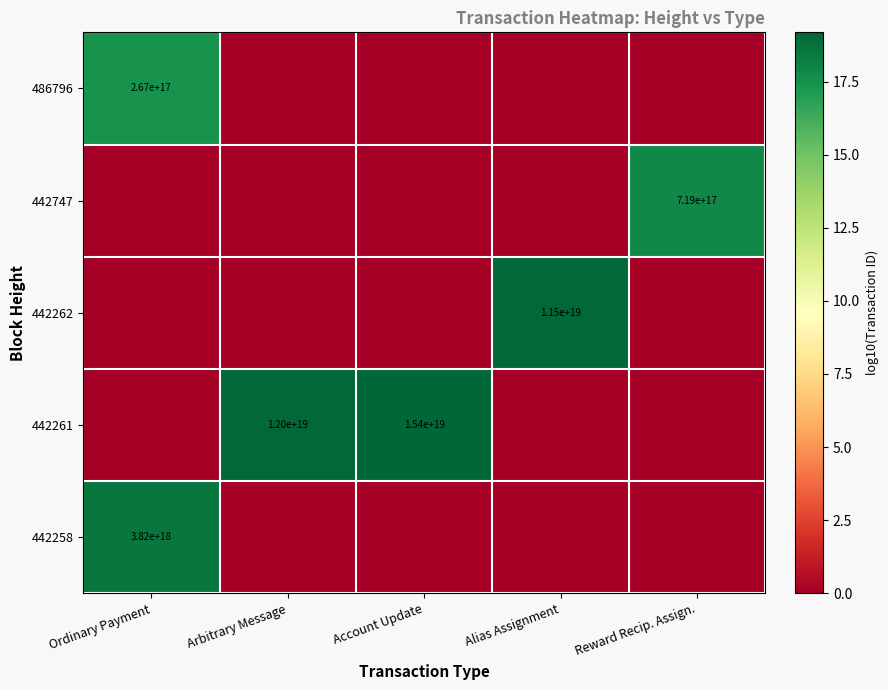

The value of 442261 at Account Update is 22795756725404258304. True or false?

False